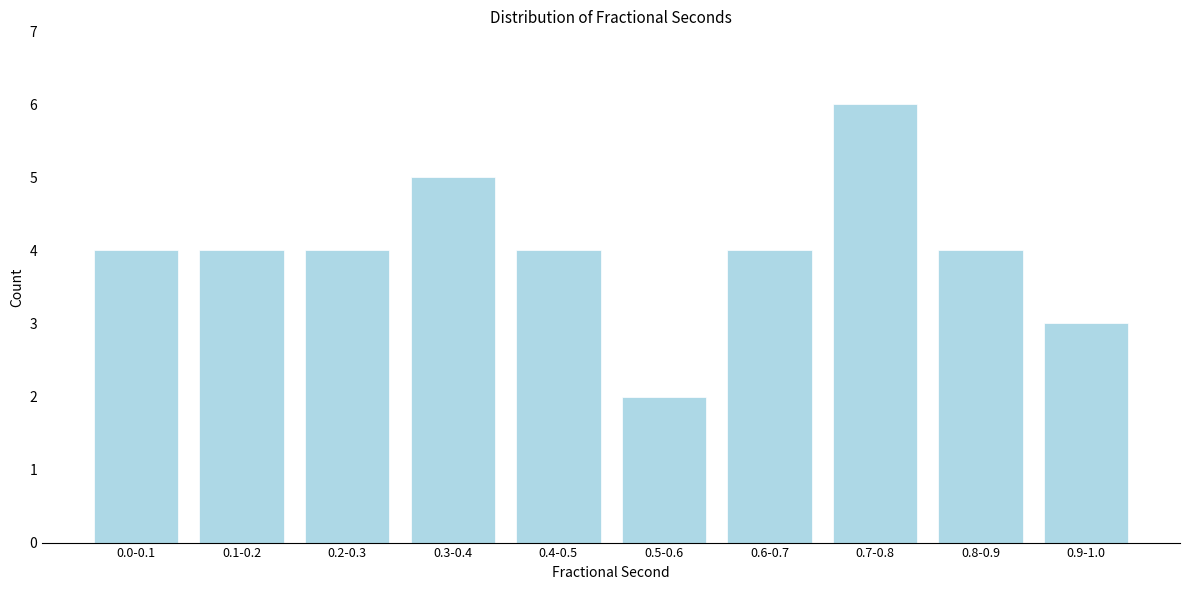

Reading left to right, extract all data points from this chart.

4	4	4	5	4	2	4	6	4	3